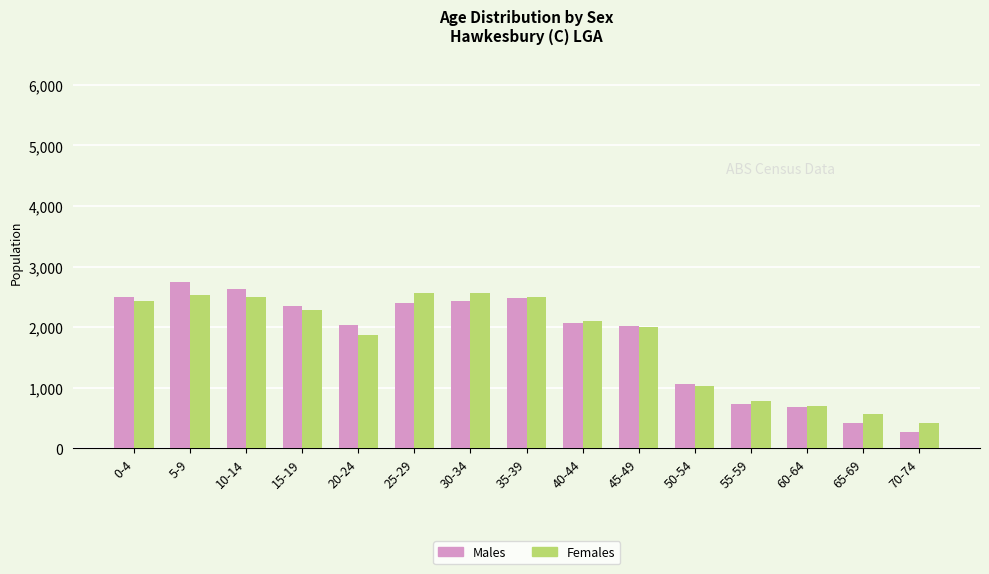

Does the chart contain any negative values?

No